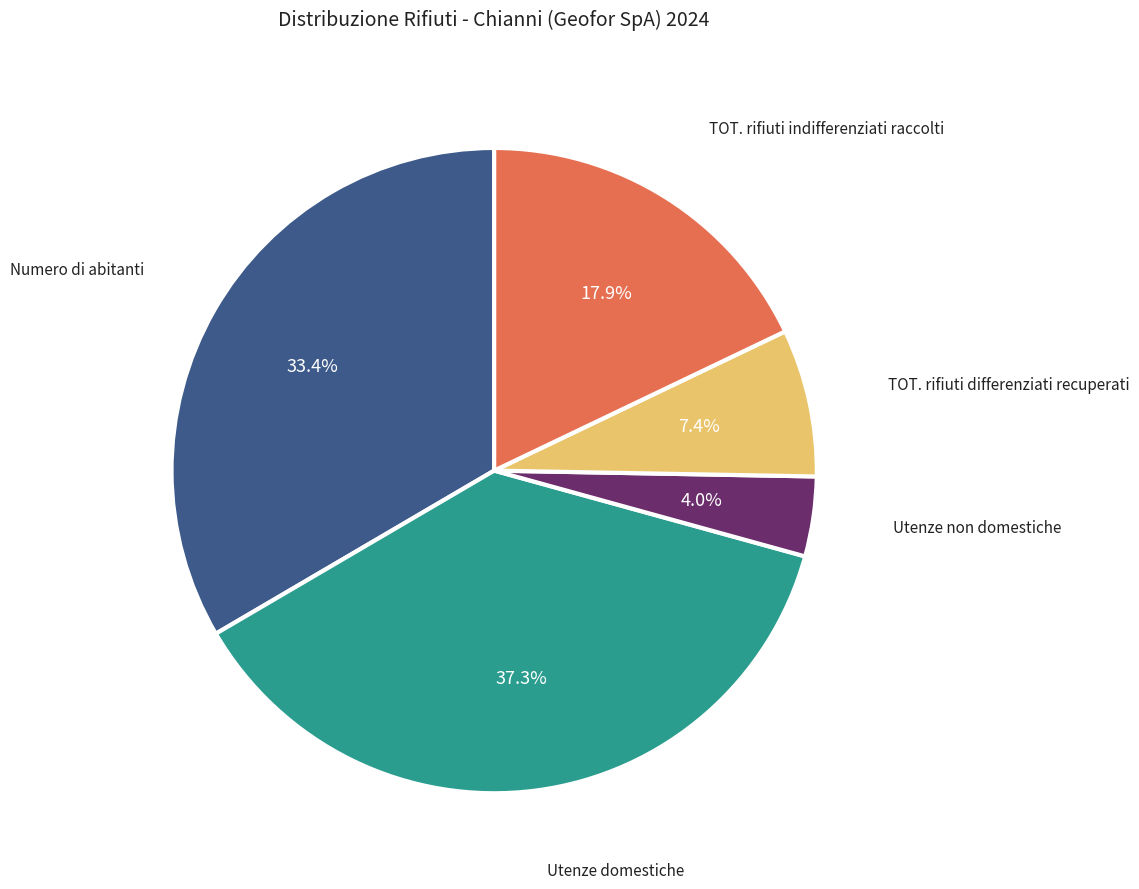

Which has a higher value, Utenze domestiche or TOT. rifiuti differenziati recuperati?

Utenze domestiche